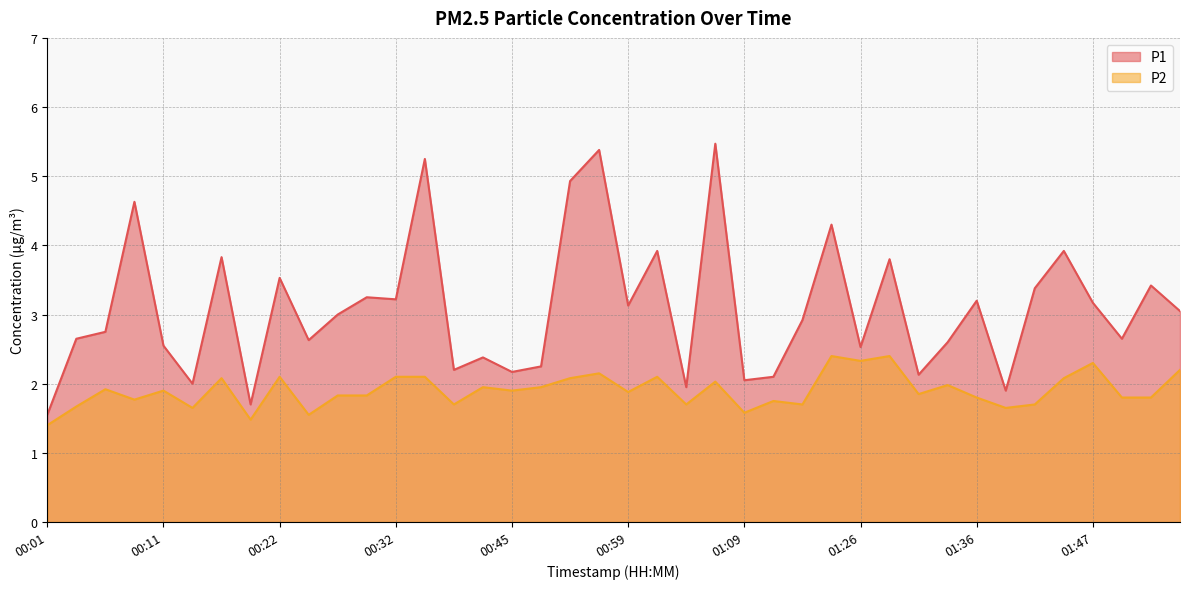

True or false: P2 and P1 cross at least once.

False